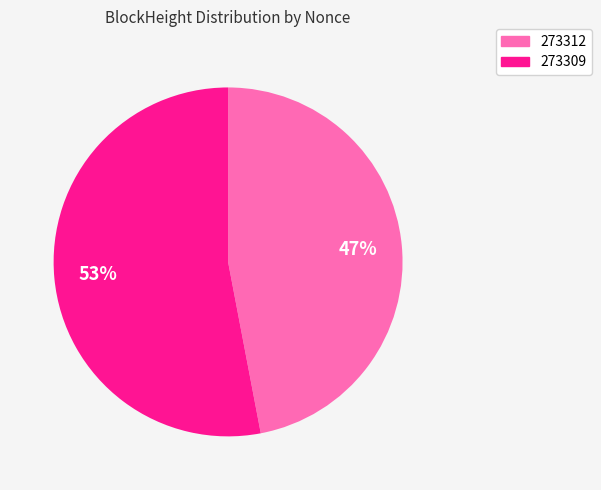

Is it true that 273312 is 47% of the pie?

True